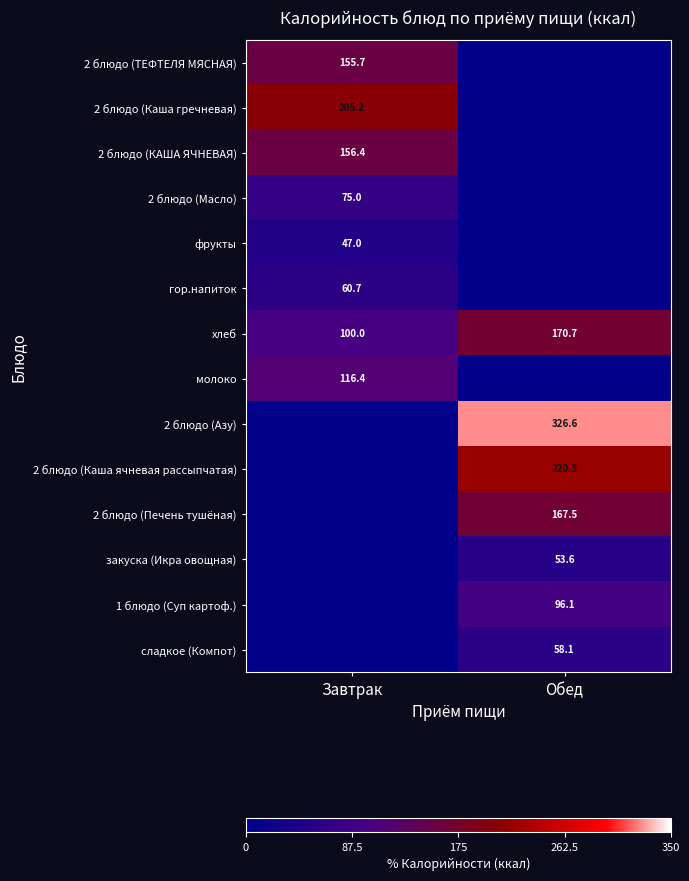

What is the sum of the хлеб values at Завтрак and Обед?

270.7